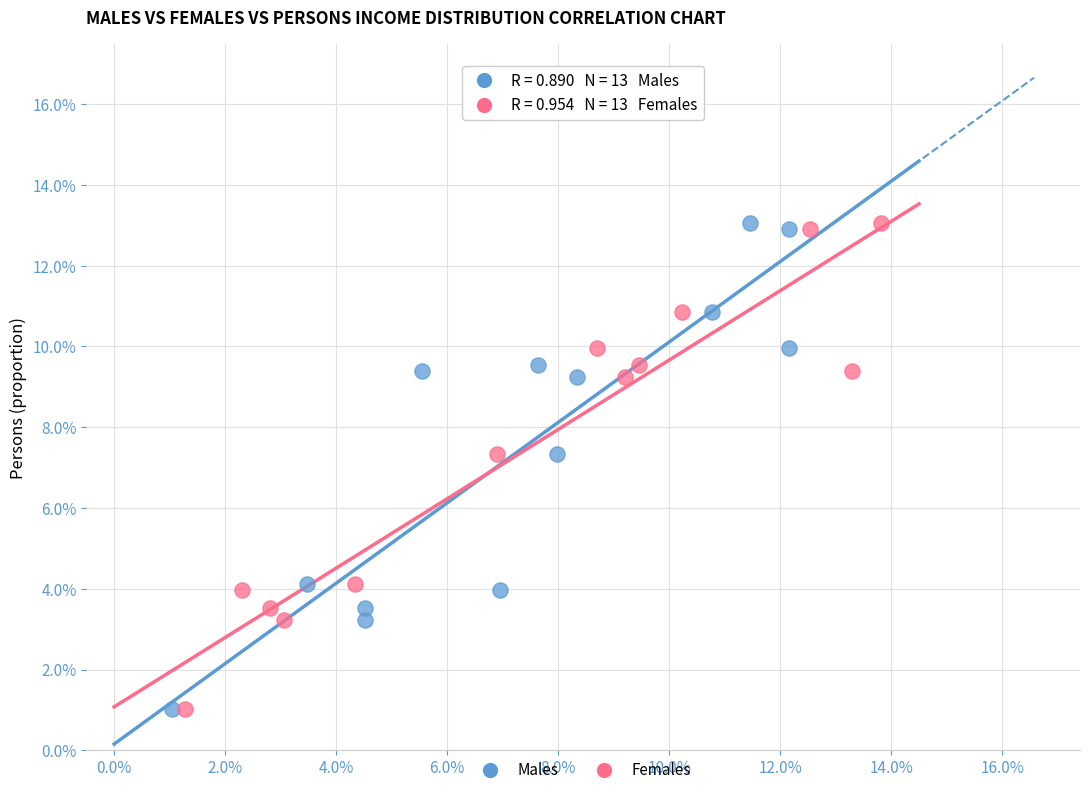

What are all the series names shown in the legend?

Males, Females